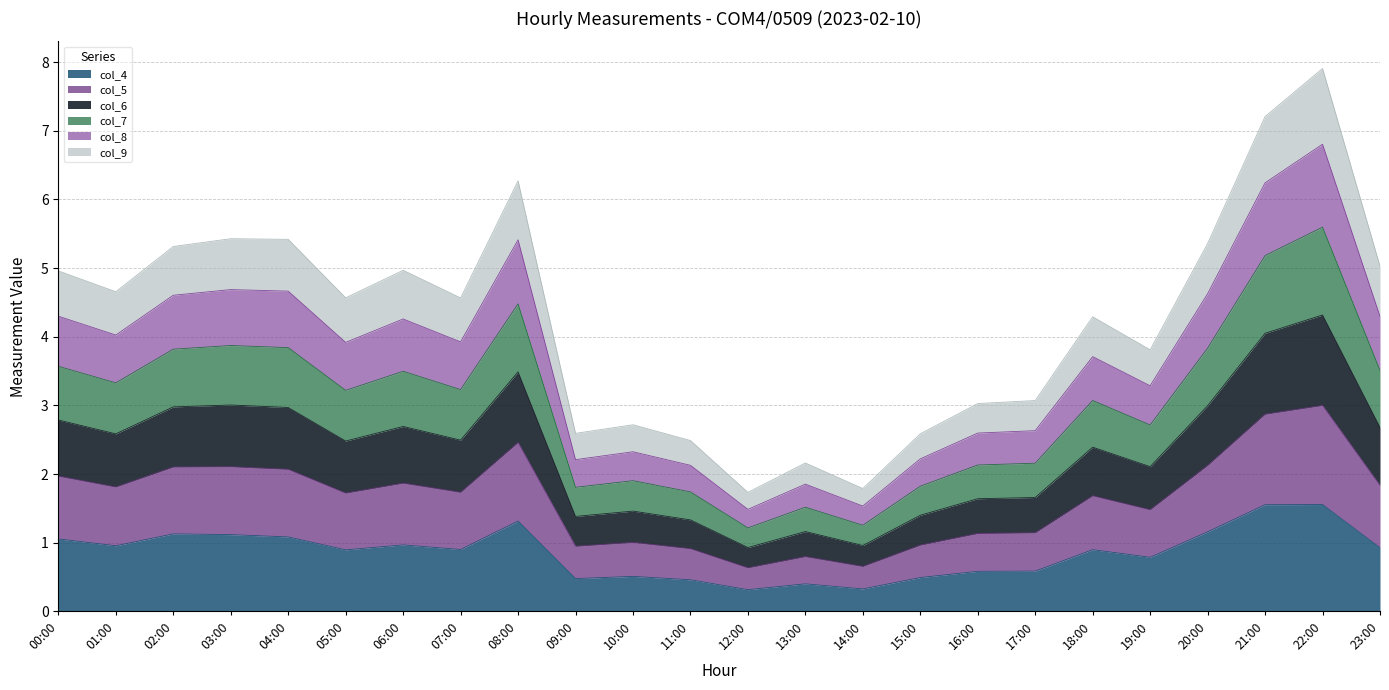

What is the total value across all series at 17:00?

3.1